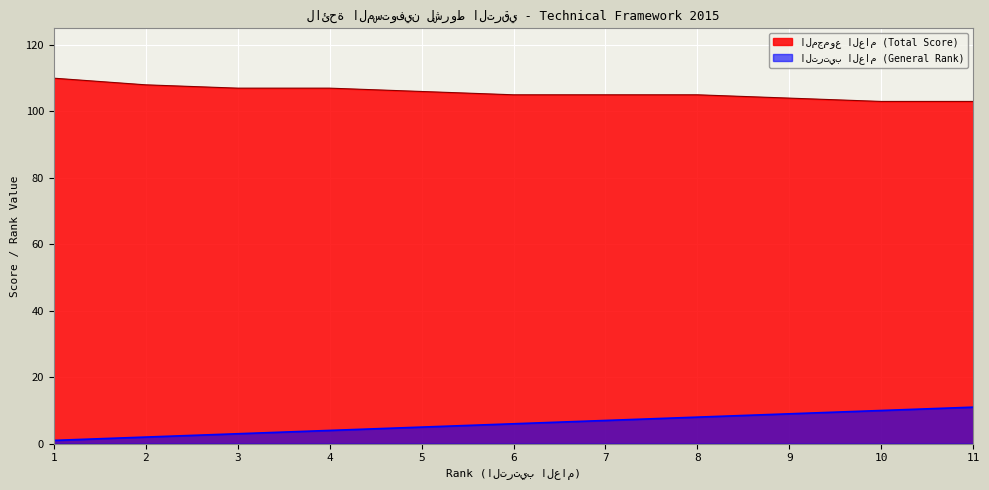

How many values in the المجموع العام (Total Score) series are below 105?

3